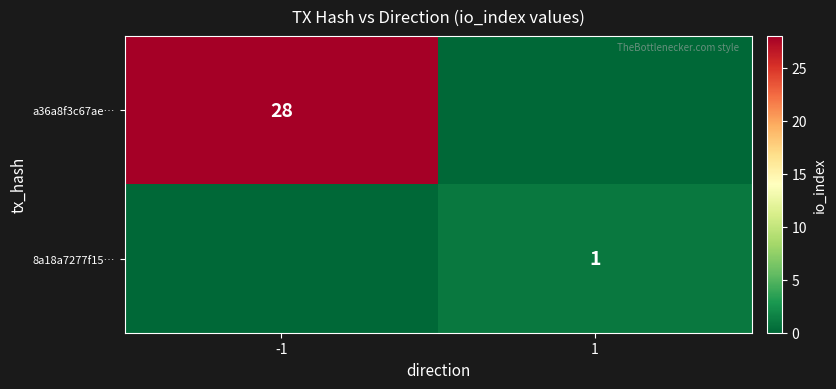

At which category does the chart reach its minimum across all series?

1